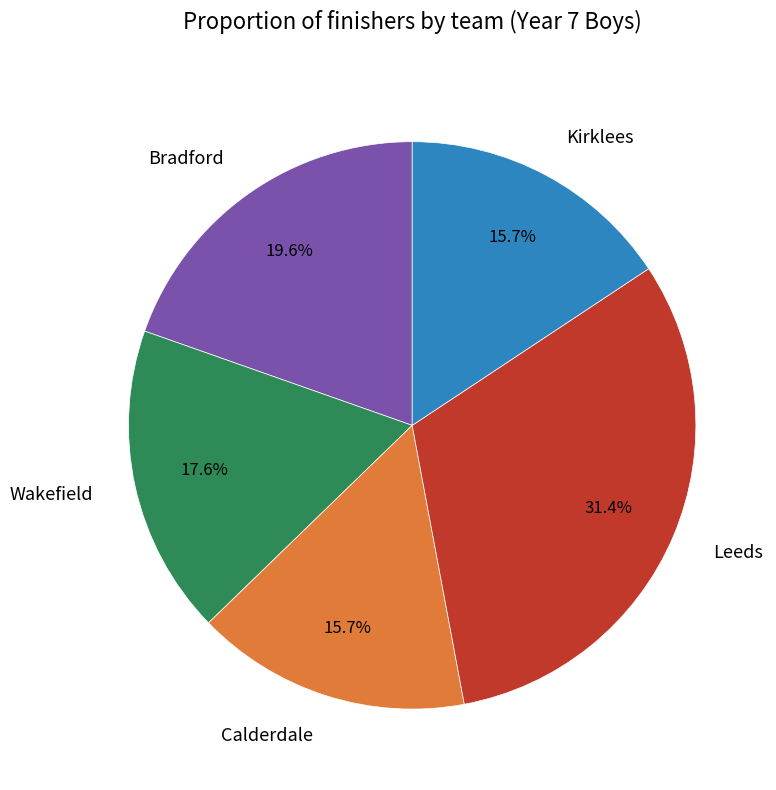

Which category has the biggest portion of the pie?

Leeds